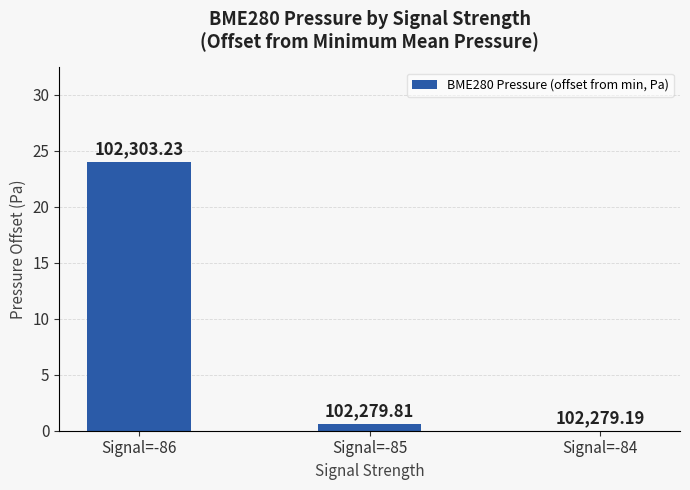

What is the value of the 2nd bar from the left?

0.6